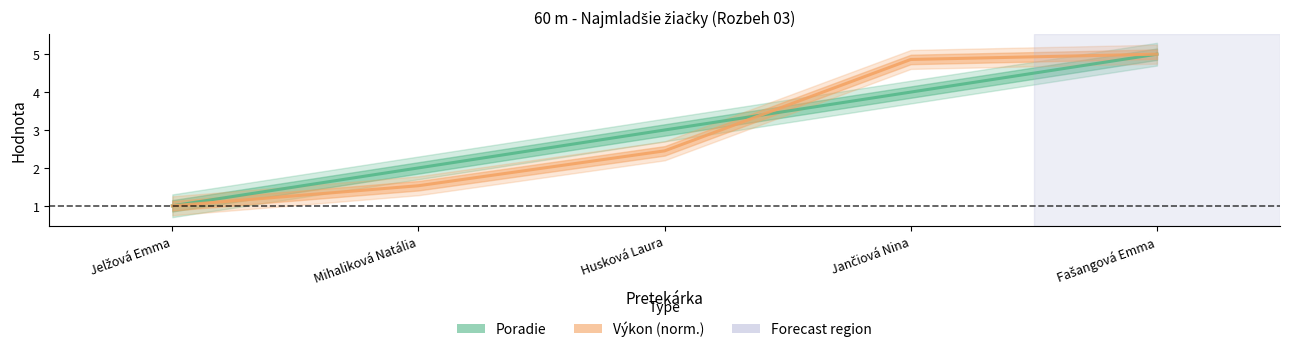

What is the spread (max minus min) of values at Jančiová Nina?

0.9